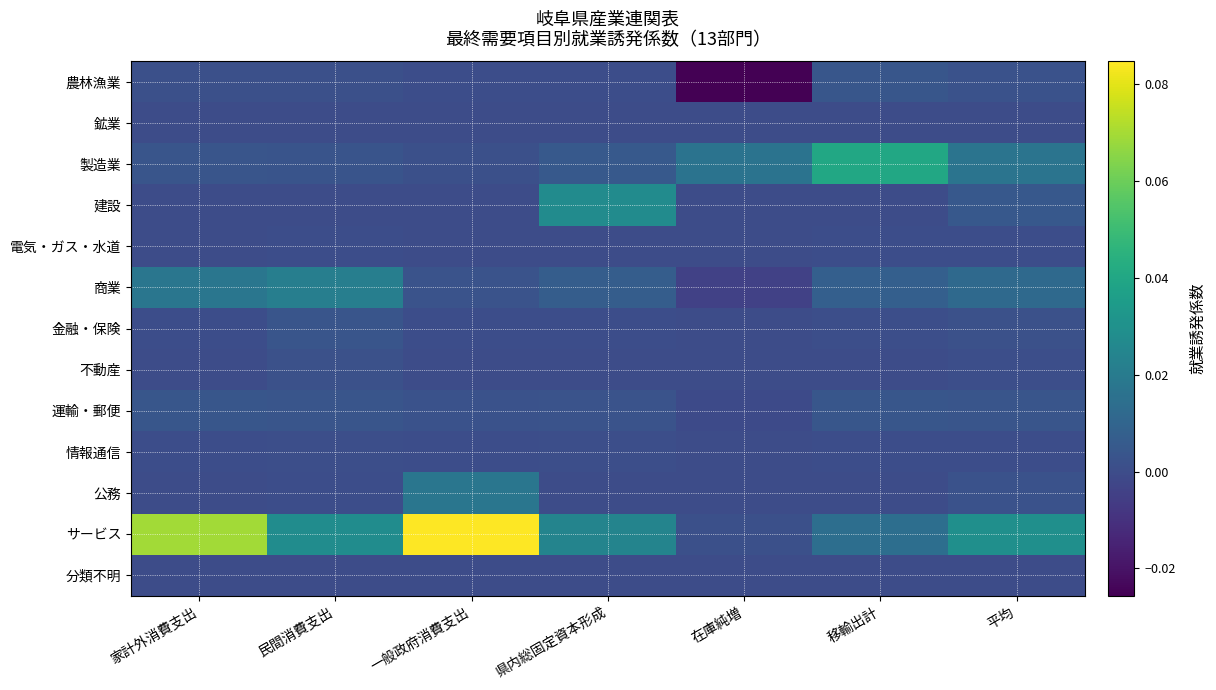

Reading left to right, list all the values displayed in this chart.

農林漁業: 家計外消費支出=0.0	民間消費支出=0.0	一般政府消費支出=0.0	県内総固定資本形成=0.0	在庫純増=-0.0	移輸出計=0.0	平均=0.0
鉱業: 家計外消費支出=0.0	民間消費支出=0.0	一般政府消費支出=0.0	県内総固定資本形成=0.0	在庫純増=0.0	移輸出計=0.0	平均=0.0
製造業: 家計外消費支出=0.0	民間消費支出=0.0	一般政府消費支出=0.0	県内総固定資本形成=0.0	在庫純増=0.0	移輸出計=0.0	平均=0.0
建設: 家計外消費支出=0.0	民間消費支出=0.0	一般政府消費支出=0.0	県内総固定資本形成=0.0	在庫純増=0.0	移輸出計=0.0	平均=0.0
電気・ガス・水道: 家計外消費支出=0.0	民間消費支出=0.0	一般政府消費支出=0.0	県内総固定資本形成=0.0	在庫純増=0.0	移輸出計=0.0	平均=0.0
商業: 家計外消費支出=0.0	民間消費支出=0.0	一般政府消費支出=0.0	県内総固定資本形成=0.0	在庫純増=-0.0	移輸出計=0.0	平均=0.0
金融・保険: 家計外消費支出=0.0	民間消費支出=0.0	一般政府消費支出=0.0	県内総固定資本形成=0.0	在庫純増=0.0	移輸出計=0.0	平均=0.0
不動産: 家計外消費支出=0.0	民間消費支出=0.0	一般政府消費支出=0.0	県内総固定資本形成=0.0	在庫純増=0.0	移輸出計=0.0	平均=0.0
運輸・郵便: 家計外消費支出=0.0	民間消費支出=0.0	一般政府消費支出=0.0	県内総固定資本形成=0.0	在庫純増=-0.0	移輸出計=0.0	平均=0.0
情報通信: 家計外消費支出=0.0	民間消費支出=0.0	一般政府消費支出=0.0	県内総固定資本形成=0.0	在庫純増=0.0	移輸出計=0.0	平均=0.0
公務: 家計外消費支出=0.0	民間消費支出=0.0	一般政府消費支出=0.0	県内総固定資本形成=0.0	在庫純増=0.0	移輸出計=0.0	平均=0.0
サービス: 家計外消費支出=0.1	民間消費支出=0.0	一般政府消費支出=0.1	県内総固定資本形成=0.0	在庫純増=0.0	移輸出計=0.0	平均=0.0
分類不明: 家計外消費支出=0.0	民間消費支出=0.0	一般政府消費支出=0.0	県内総固定資本形成=0.0	在庫純増=0.0	移輸出計=0.0	平均=0.0